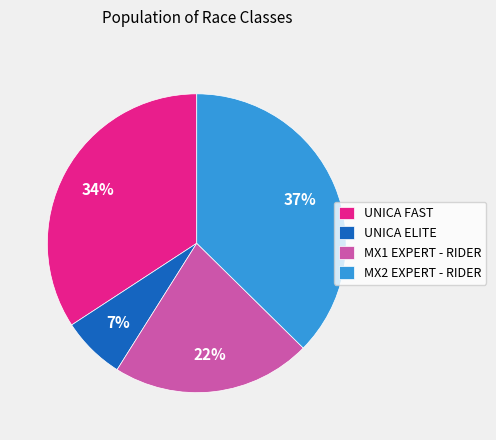

What is the smallest slice in the pie chart?

UNICA ELITE